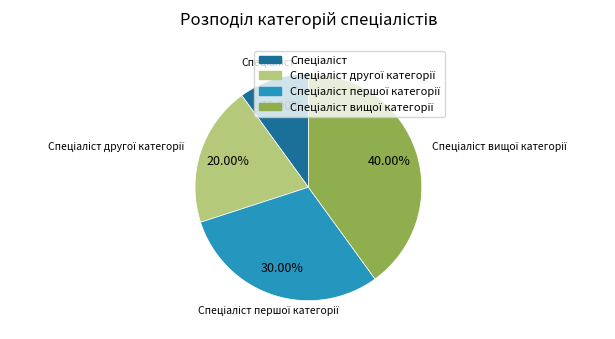

Is there any slice that represents more than half of the pie?

No